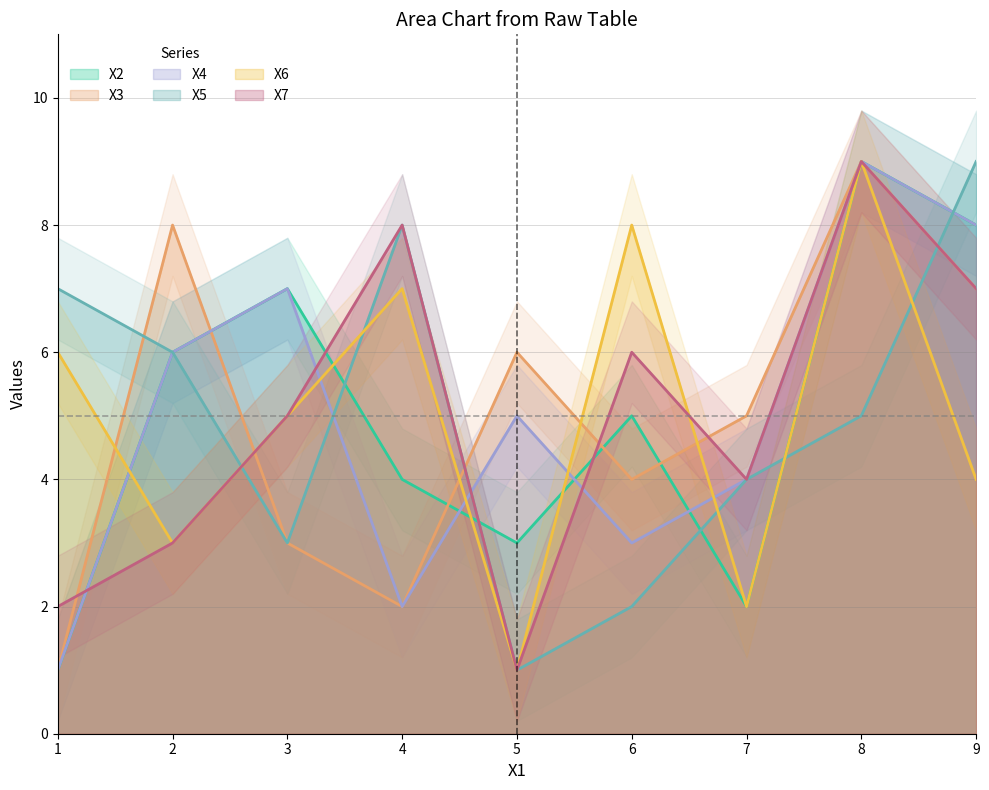

The value of X2 at 2 is 6. True or false?

True